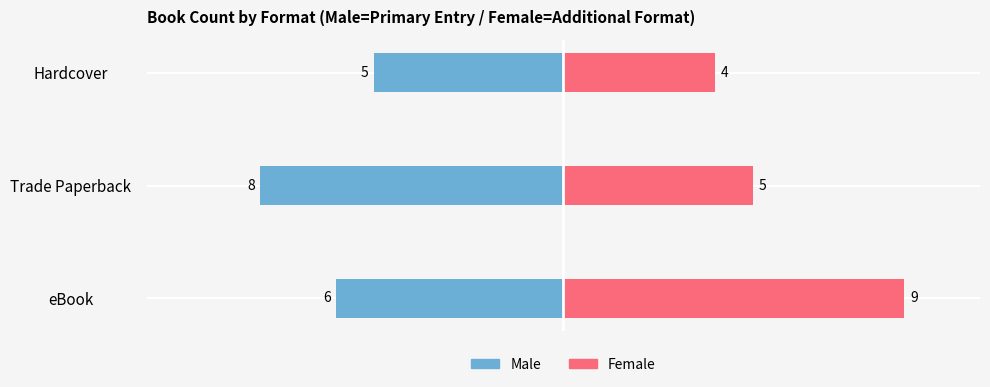

How many bars are there in each group?

2